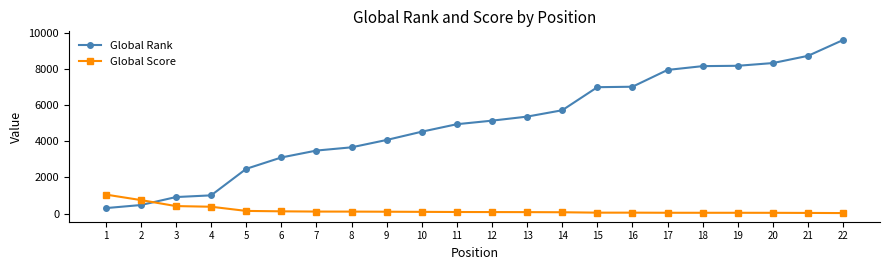

Which series changed the most between 4 and 19?

Global Rank